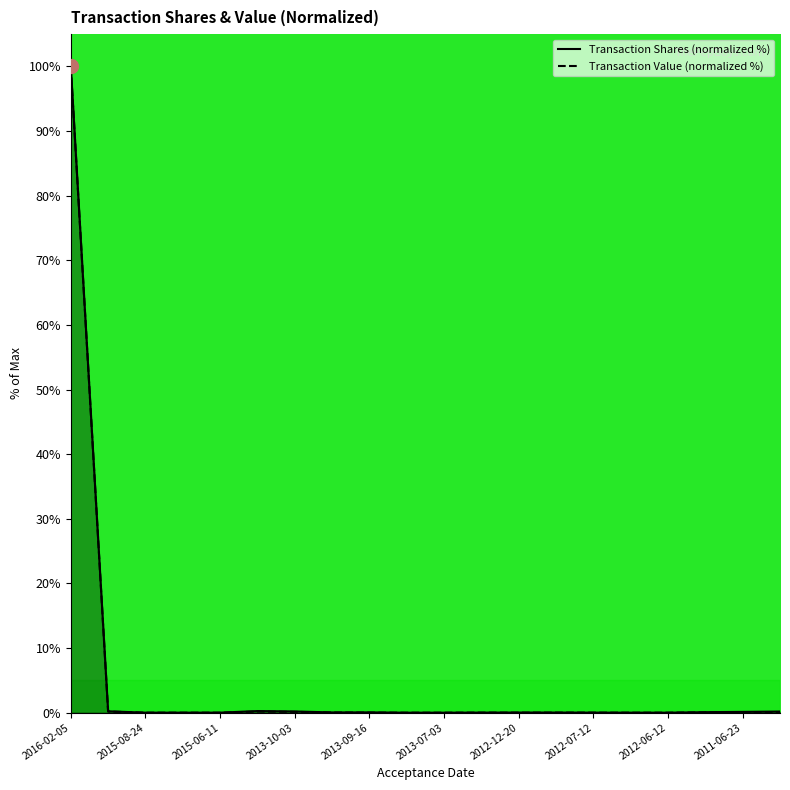

At which category is the sum across all series the highest?

2016-02-05